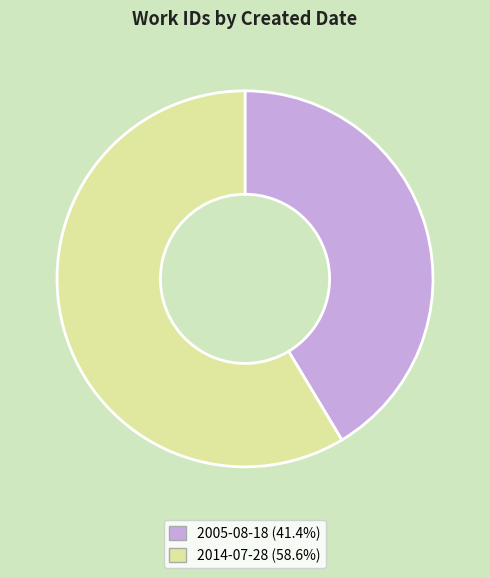

Count the number of slices in the pie.

2